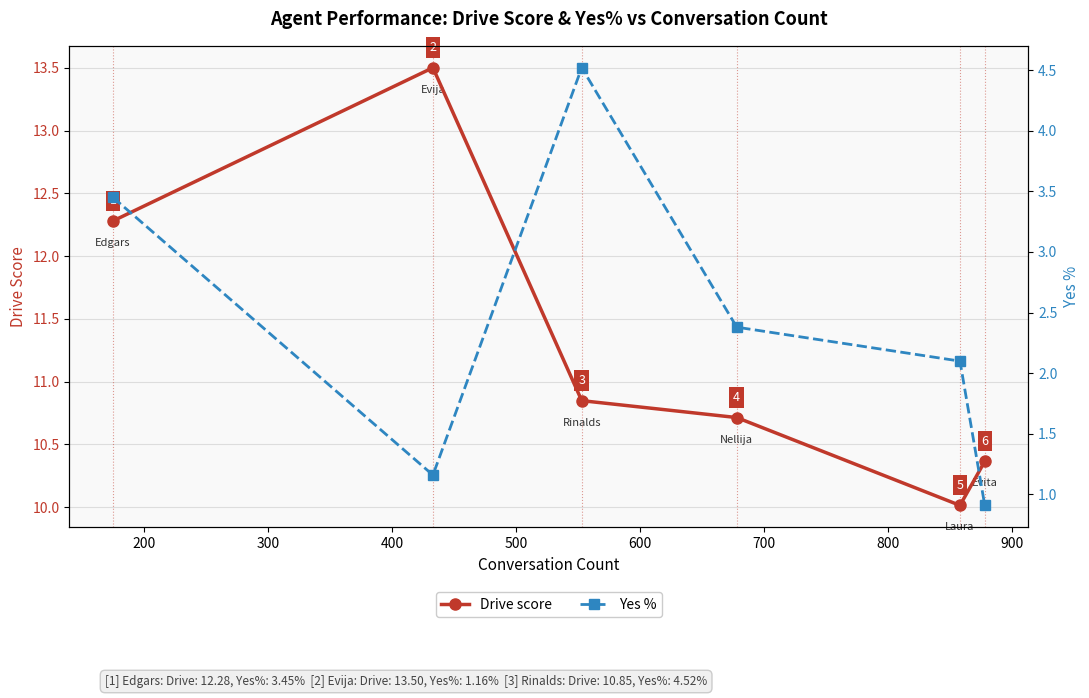

Which series has the largest range (max minus min)?

Yes %